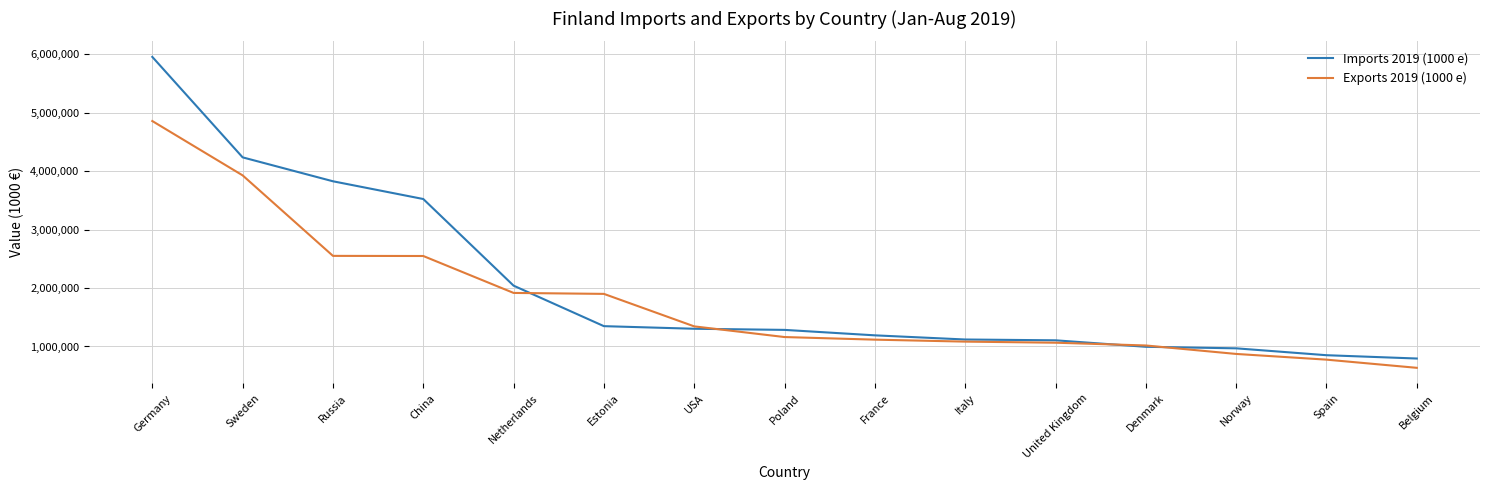

Where is Imports 2019 (1000 e) nearest to the value 3372563?

China